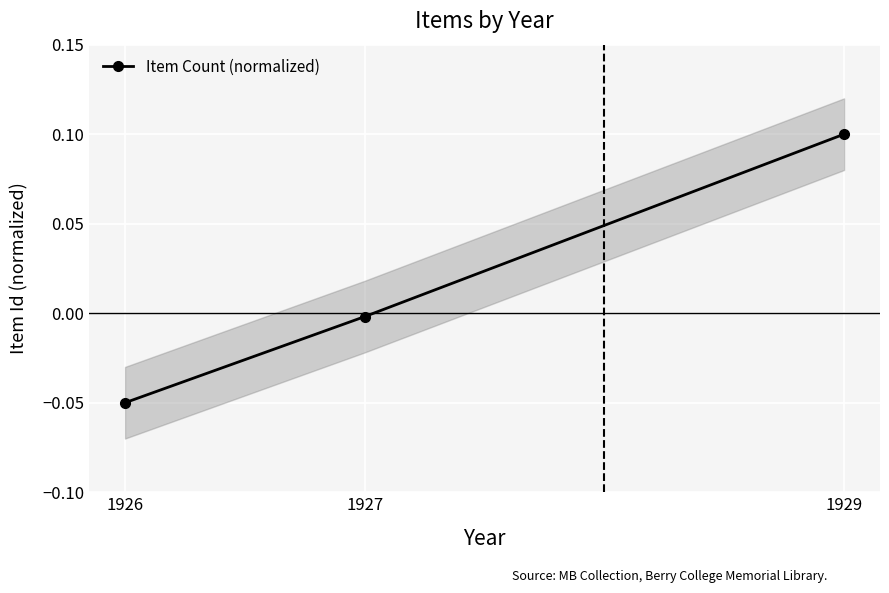

Reading left to right, transcribe all the data shown in this chart.

-0.1	-0.0	0.1